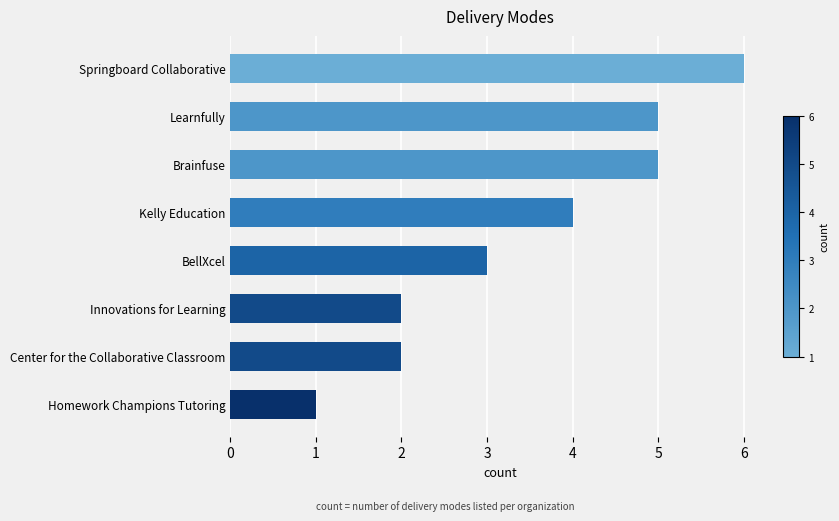

The chart shows a value of 4 at Kelly Education. True or false?

True